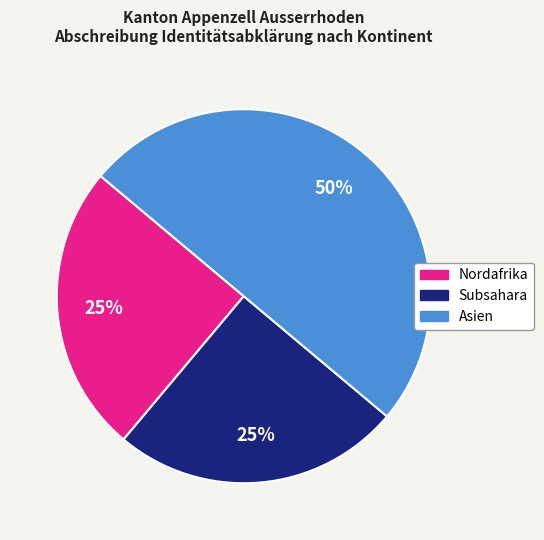

Combined, do Subsahara and Asien account for over 50%?

Yes